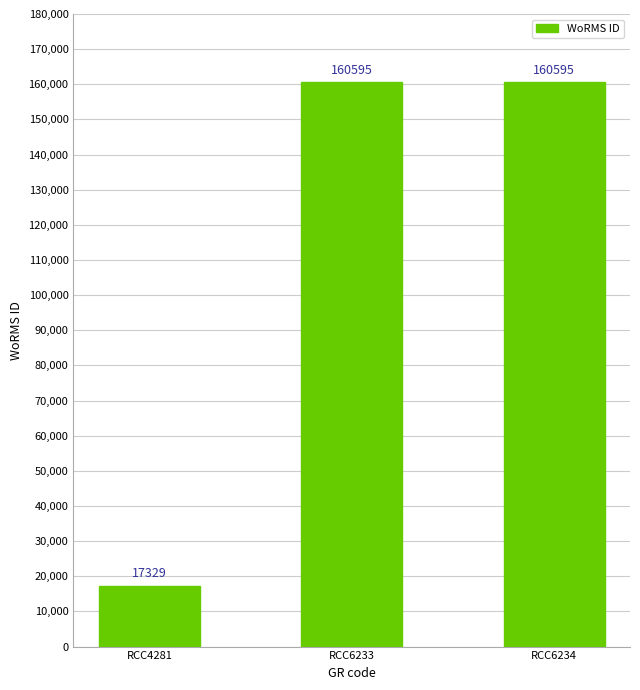

The value at RCC6233 is 160595. True or false?

True